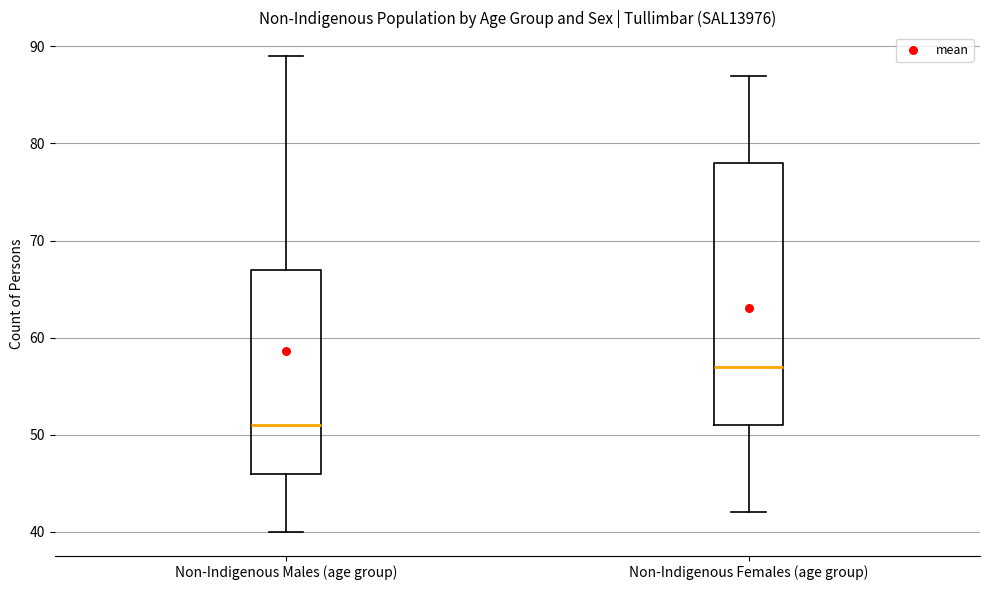

Which box is the tallest, from its lower edge to its upper edge?

Non-Indigenous Females (age group)